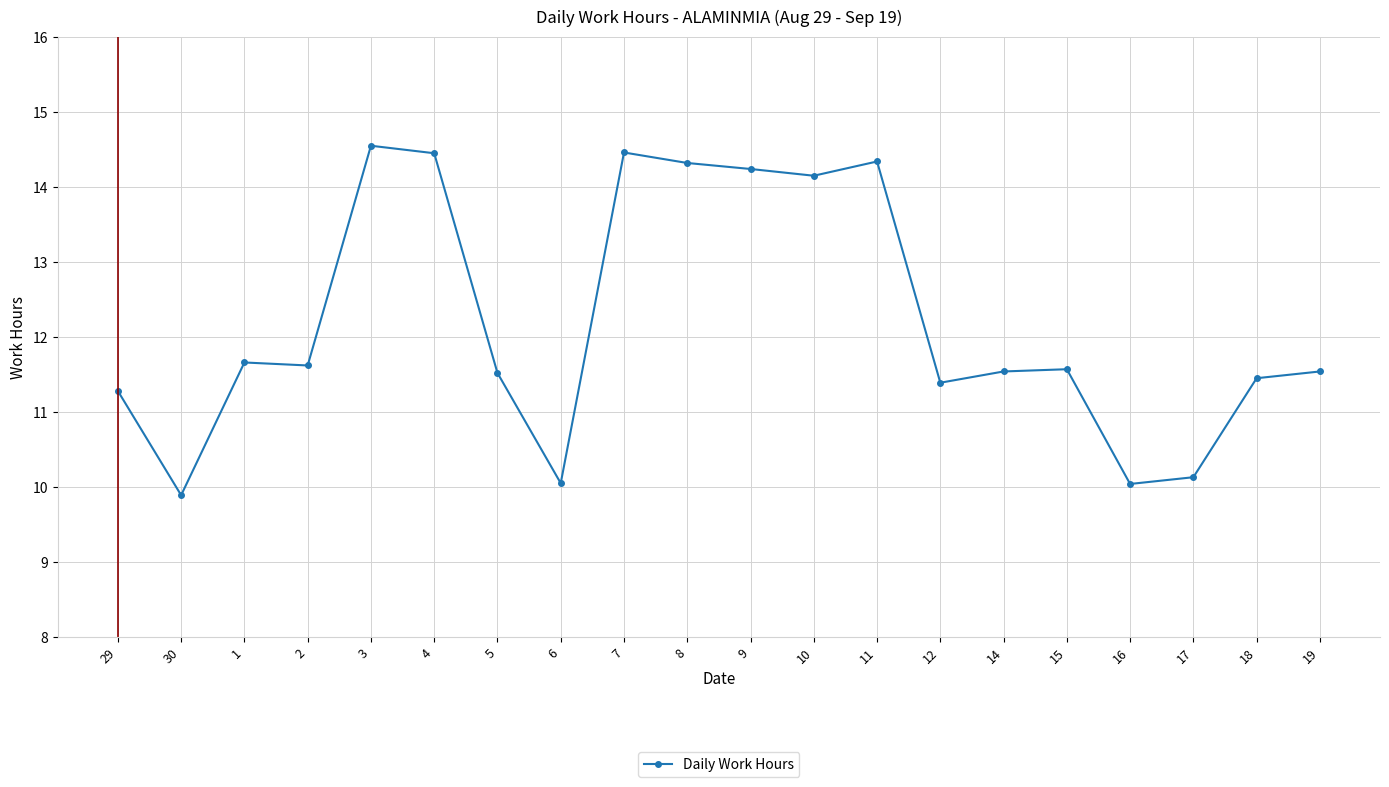

What is the value of the 11th point from the left?

14.2